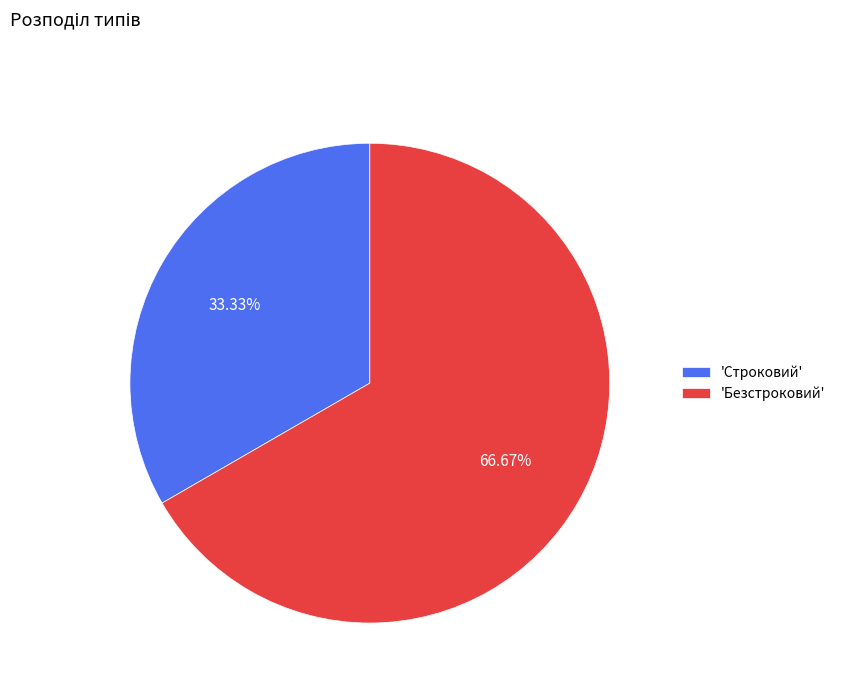

To the nearest percent, what is the difference between the largest and smallest slice percentages?

33%